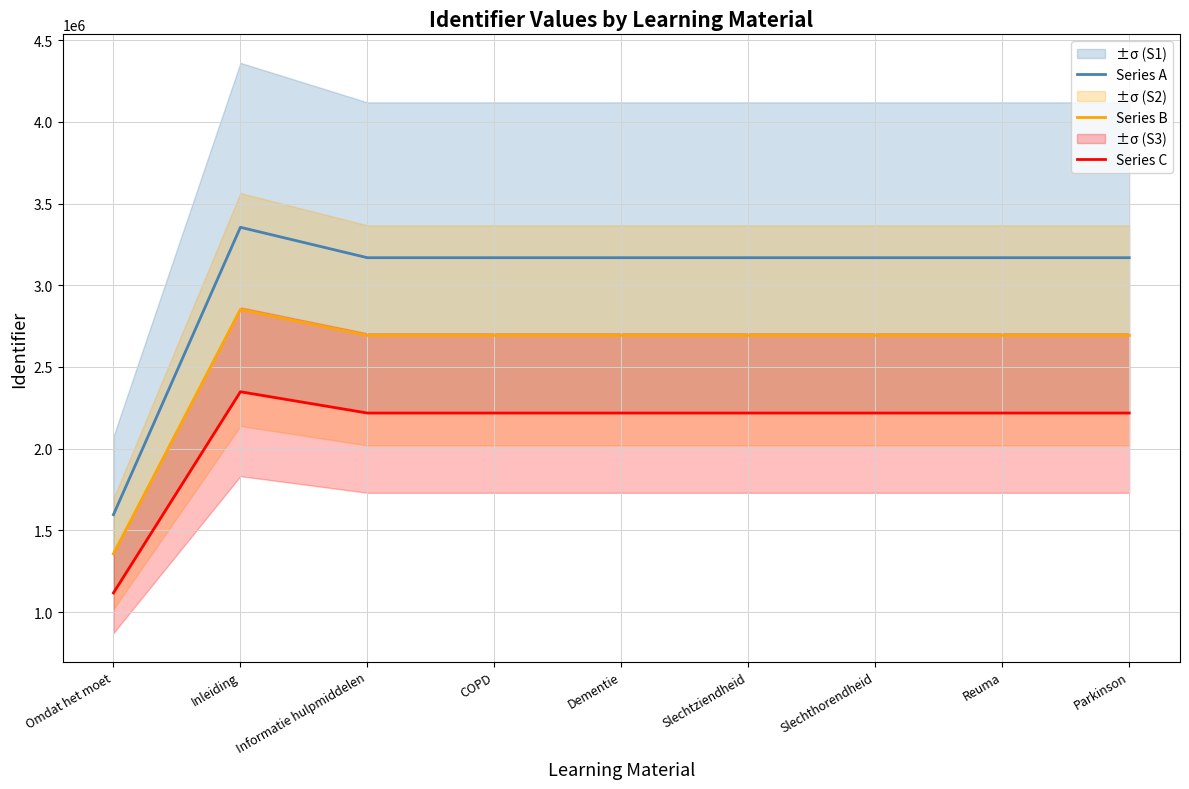

What position from the right is Slechthorendheid?

3